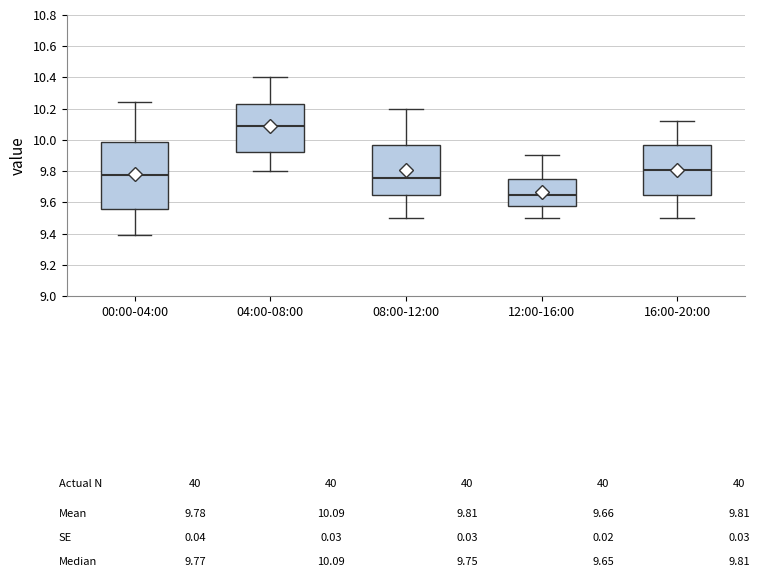

Which box's median line is the highest?

04:00-08:00